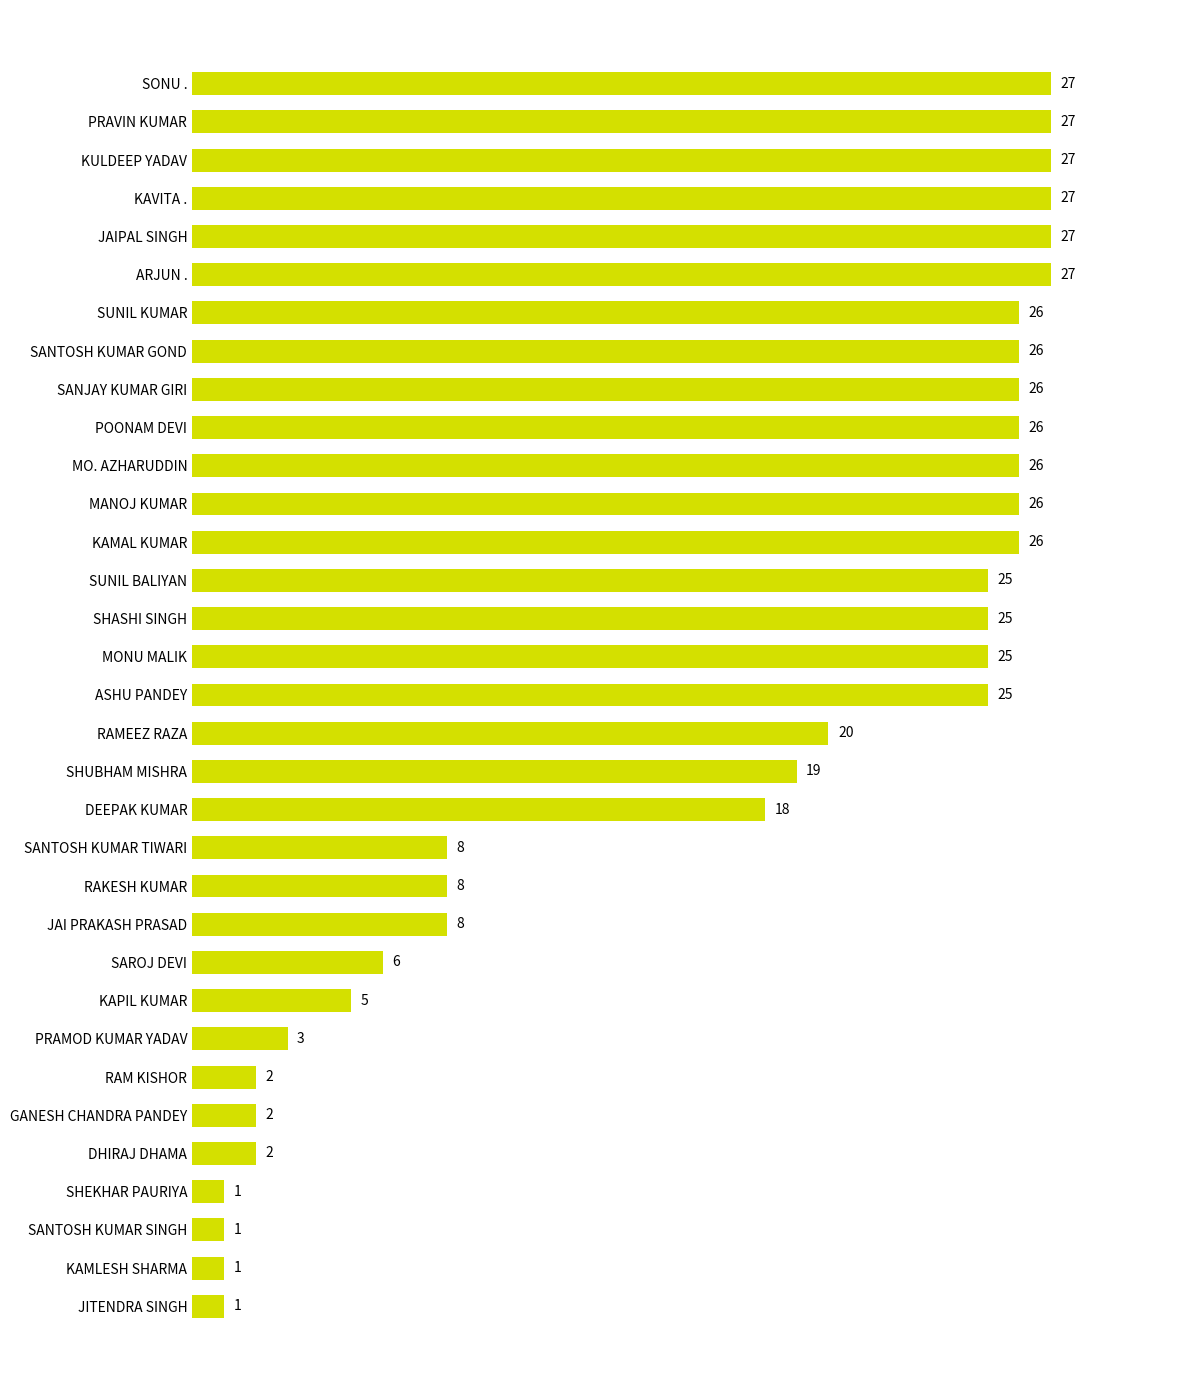

Is it true that the value at ARJUN . is 9?

False